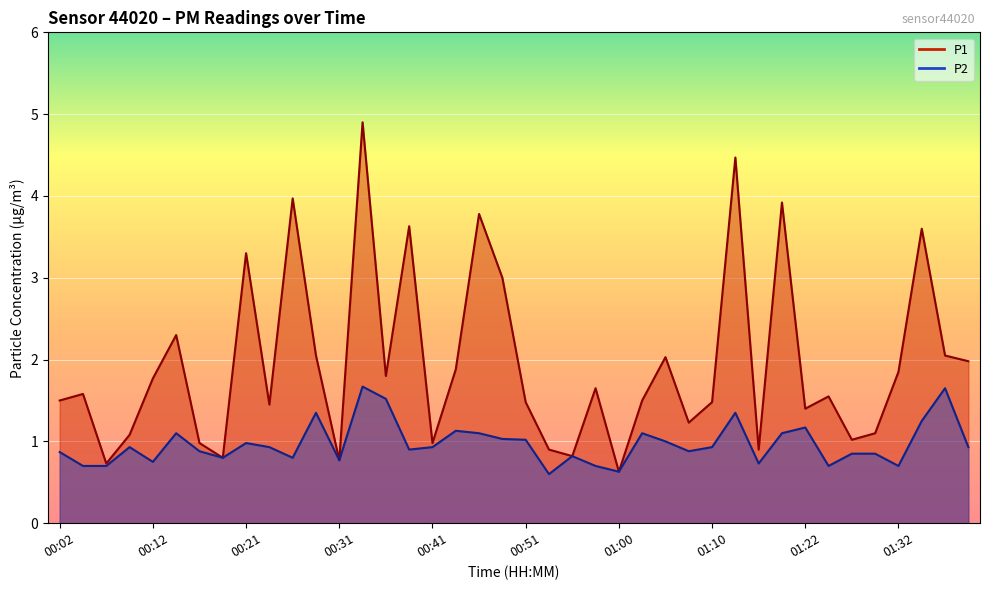

Reading left to right, transcribe all the data shown in this chart.

P1: 00:02=1.5	00:04=1.6	00:07=0.7	00:09=1.1	00:12=1.8	00:14=2.3	00:16=1.0	00:19=0.8	00:21=3.3	00:24=1.4	00:26=4.0	00:29=2.0	00:31=0.8	00:34=4.9	00:36=1.8	00:38=3.6	00:41=1.0	00:43=1.9	00:46=3.8	00:48=3.0	00:51=1.5	00:53=0.9	00:55=0.8	00:58=1.6	01:00=0.6	01:03=1.5	01:05=2.0	01:08=1.2	01:10=1.5	01:15=4.5	01:18=0.9	01:20=3.9	01:22=1.4	01:25=1.6	01:27=1.0	01:30=1.1	01:32=1.9	01:35=3.6	01:37=2.0	01:40=2.0
P2: 00:02=0.9	00:04=0.7	00:07=0.7	00:09=0.9	00:12=0.8	00:14=1.1	00:16=0.9	00:19=0.8	00:21=1.0	00:24=0.9	00:26=0.8	00:29=1.4	00:31=0.8	00:34=1.7	00:36=1.5	00:38=0.9	00:41=0.9	00:43=1.1	00:46=1.1	00:48=1.0	00:51=1.0	00:53=0.6	00:55=0.8	00:58=0.7	01:00=0.6	01:03=1.1	01:05=1.0	01:08=0.9	01:10=0.9	01:15=1.4	01:18=0.7	01:20=1.1	01:22=1.2	01:25=0.7	01:27=0.8	01:30=0.8	01:32=0.7	01:35=1.2	01:37=1.6	01:40=0.9